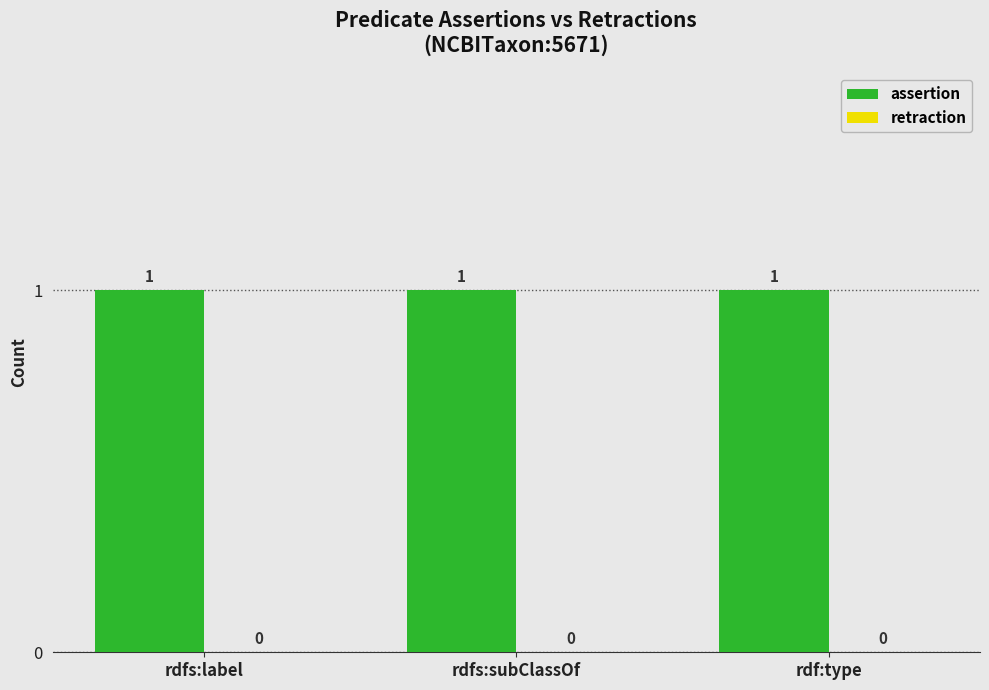

At how many categories does at least one series exceed 0?

3